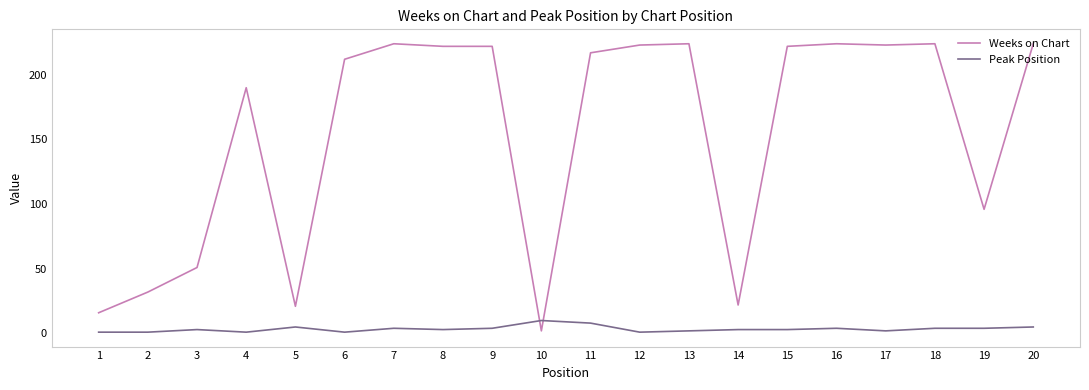

Which series ends up on top after the final intersection of Peak Position and Weeks on Chart?

Weeks on Chart